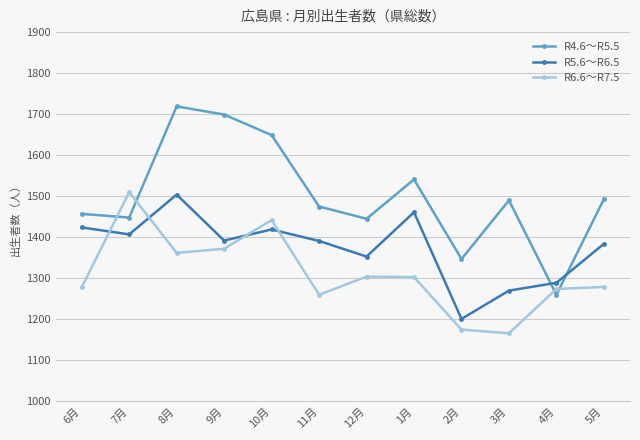

What is the difference between the highest and lowest values at 4月?

29